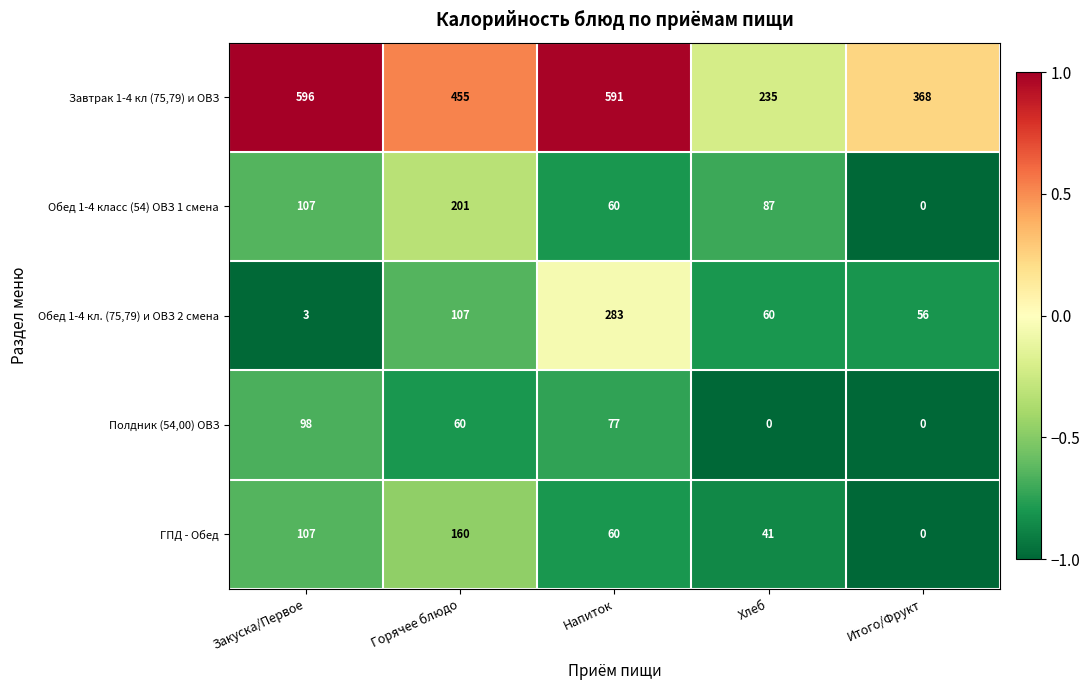

What is the sum of all Обед 1-4 кл. (75,79) и ОВЗ 2 смена values?

509